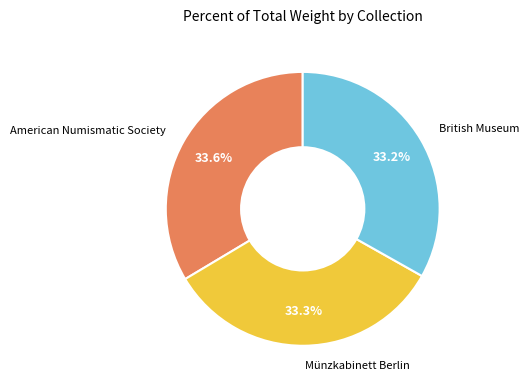

Approximately how many times larger is the value at American Numismatic Society compared to British Museum?

1.0